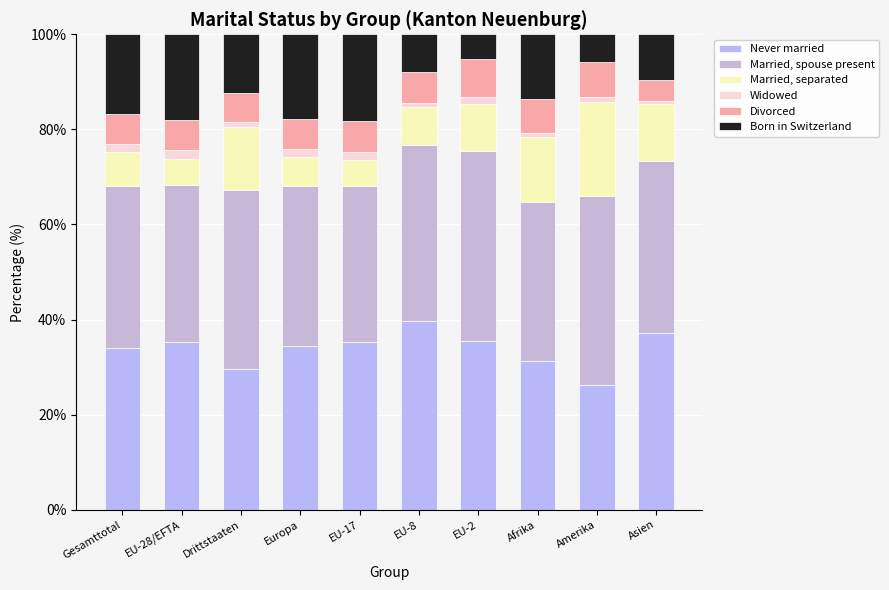

What is the label of the 5th bar from the right?

EU-8